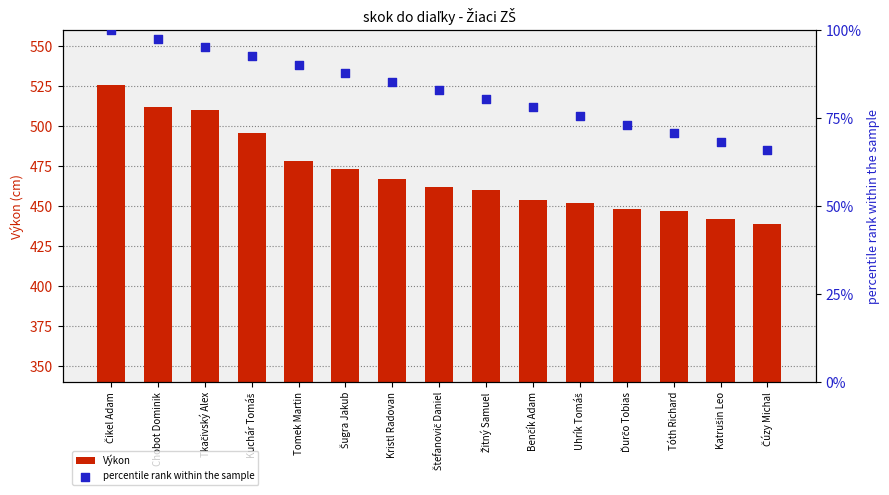

At how many categories does at least one series exceed 156?

15